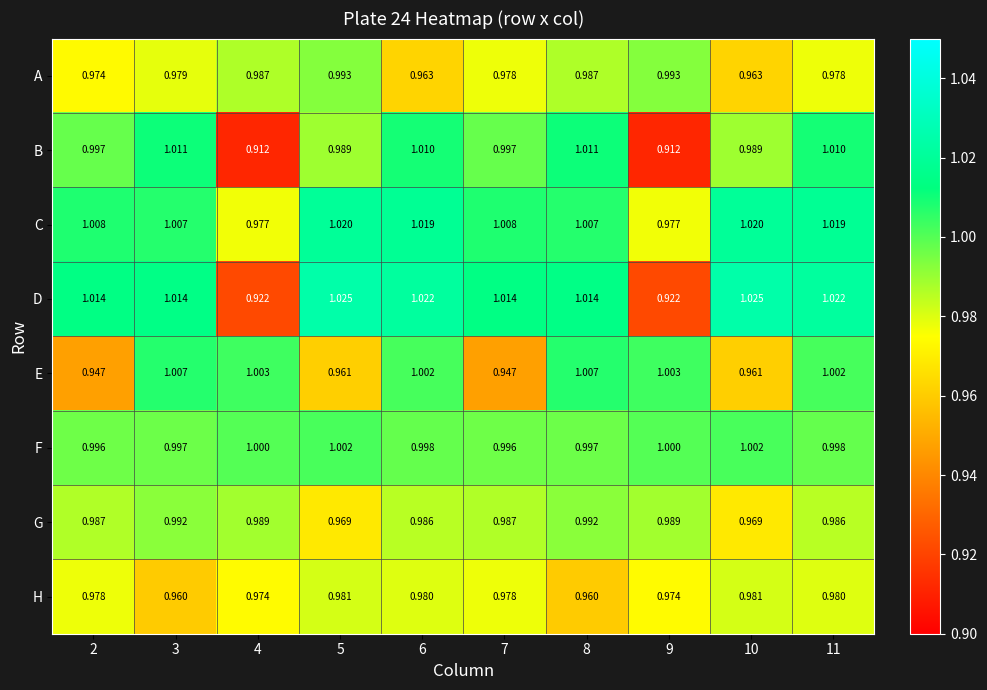

Which series has the widest spread of values?

D